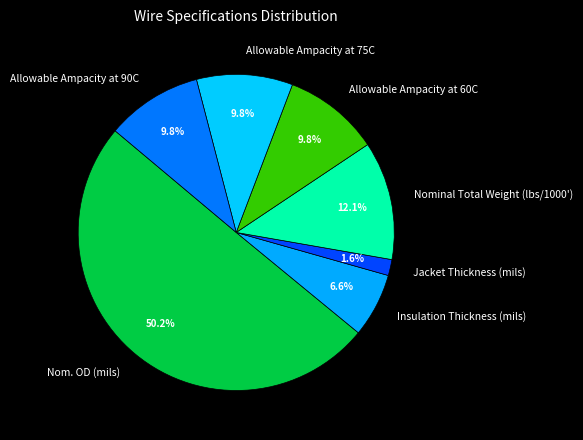

How many segments does this pie chart have?

7